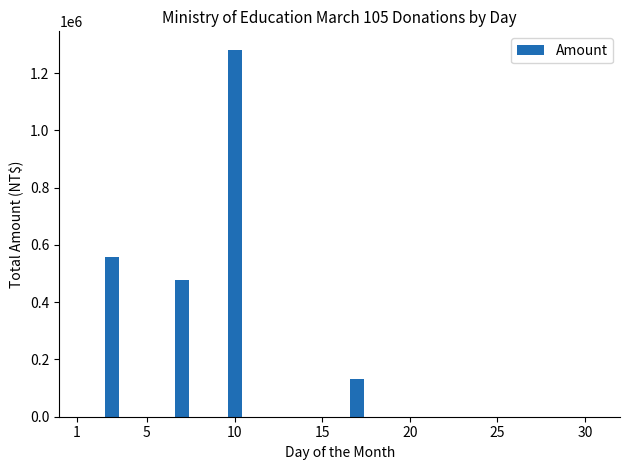

What is the maximum value shown in the chart?

1281500